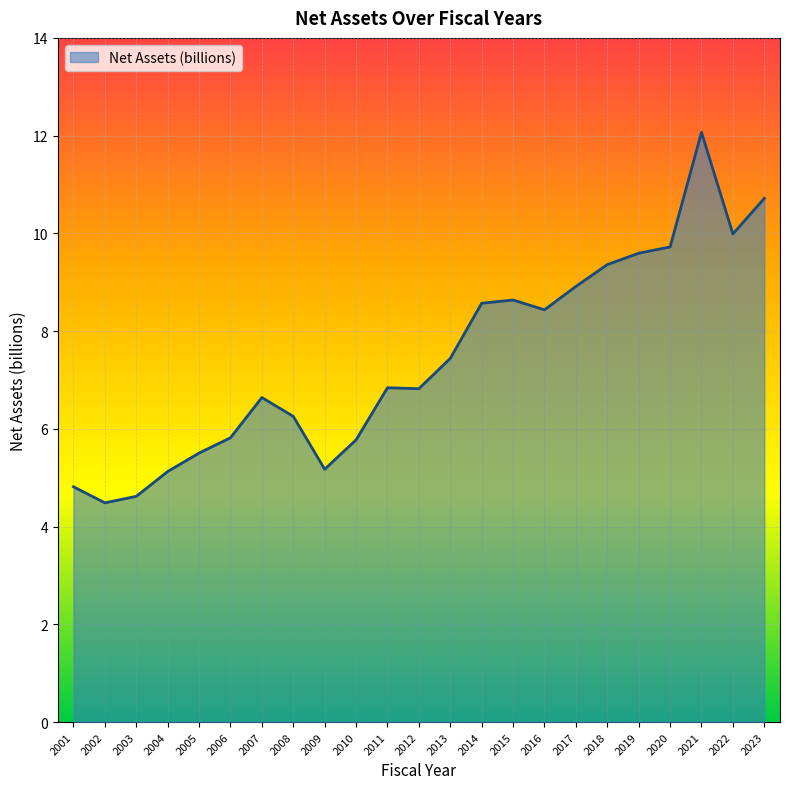

What is the difference between the maximum and minimum values?

7.6